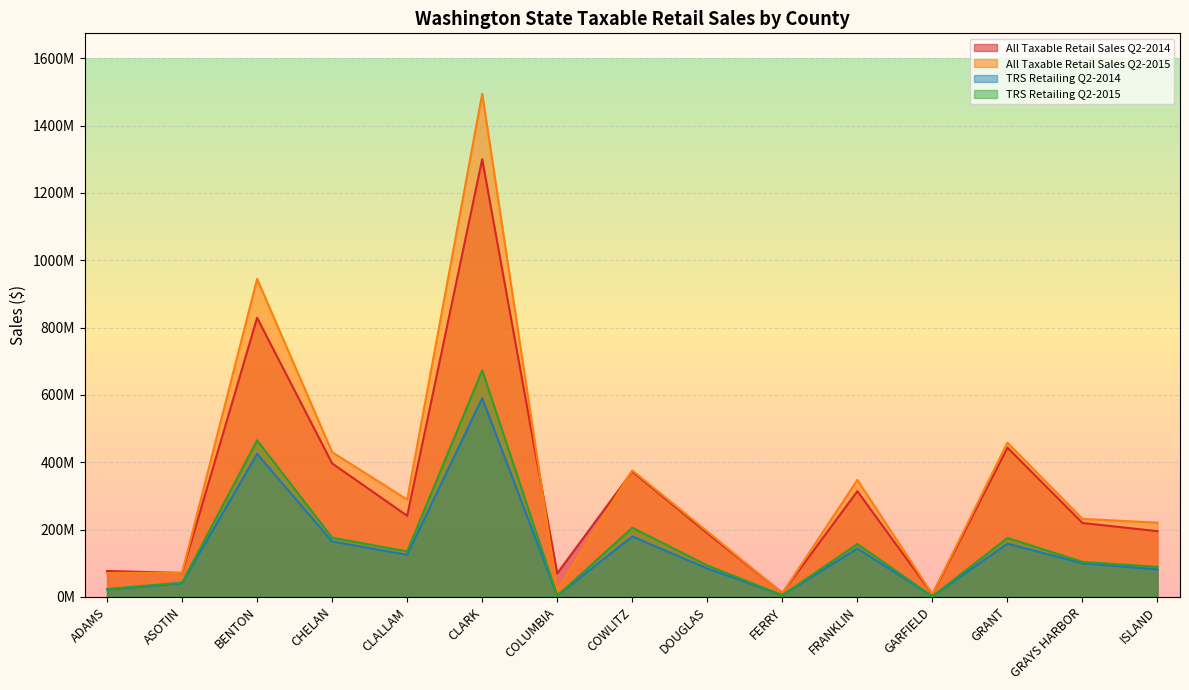

What is the difference between the maximum and minimum values in the TRS Retailing Q2-2014 series?

588718526